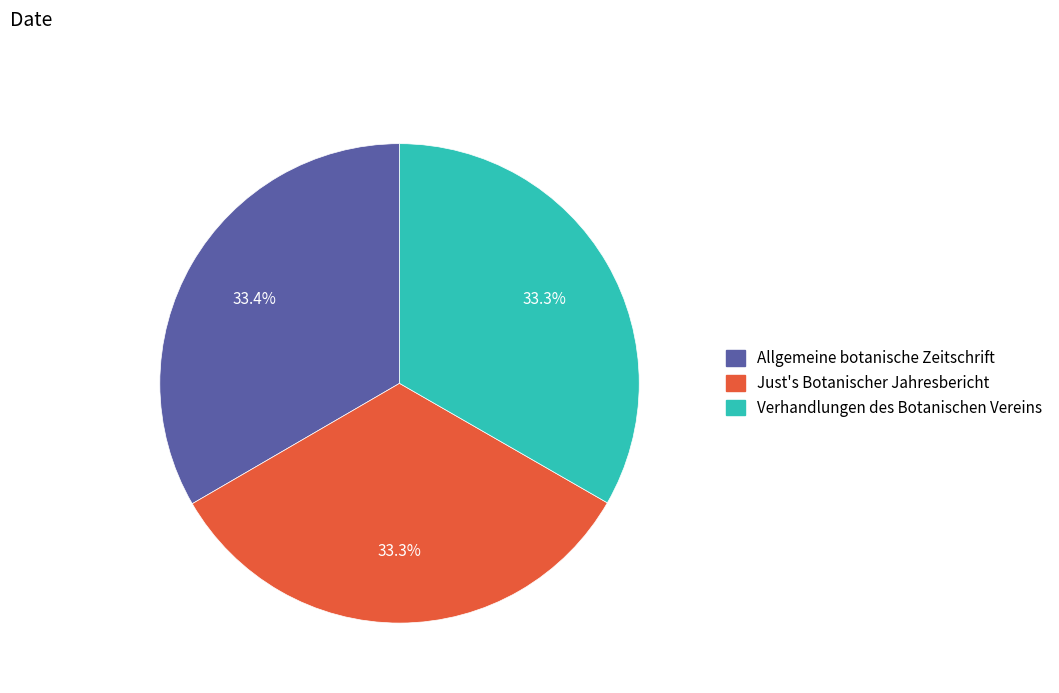

What is the total percentage of Just's Botanischer Jahresbericht and Allgemeine botanische Zeitschrift?

66.7%